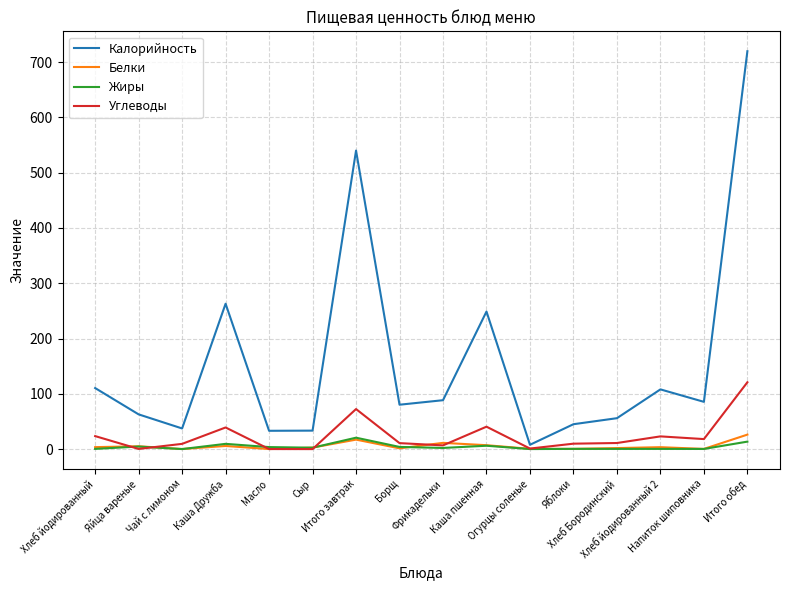

Which series has the widest spread of values?

Калорийность